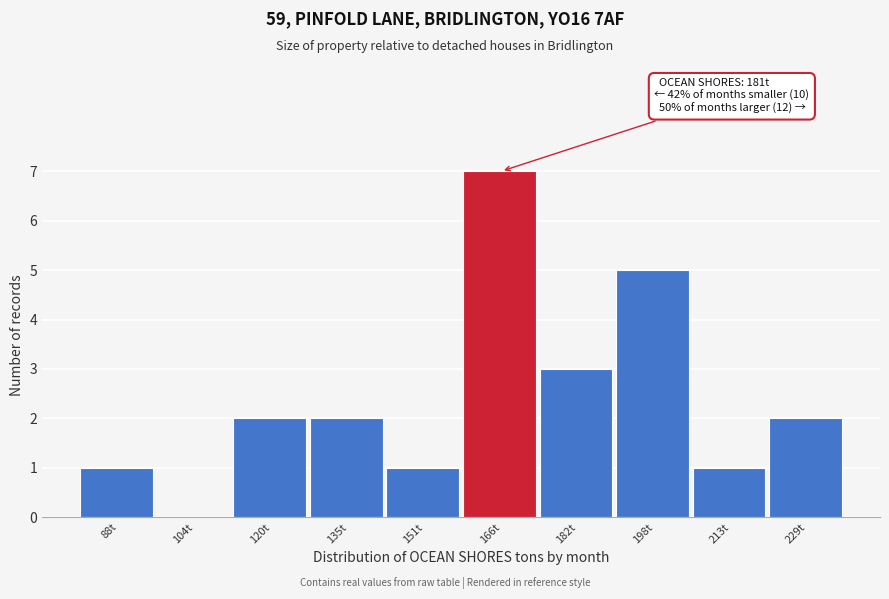

Reading left to right, extract all data points from this chart.

88t=1	104t=0	120t=2	135t=2	151t=1	166t=7	182t=3	198t=5	213t=1	229t=2